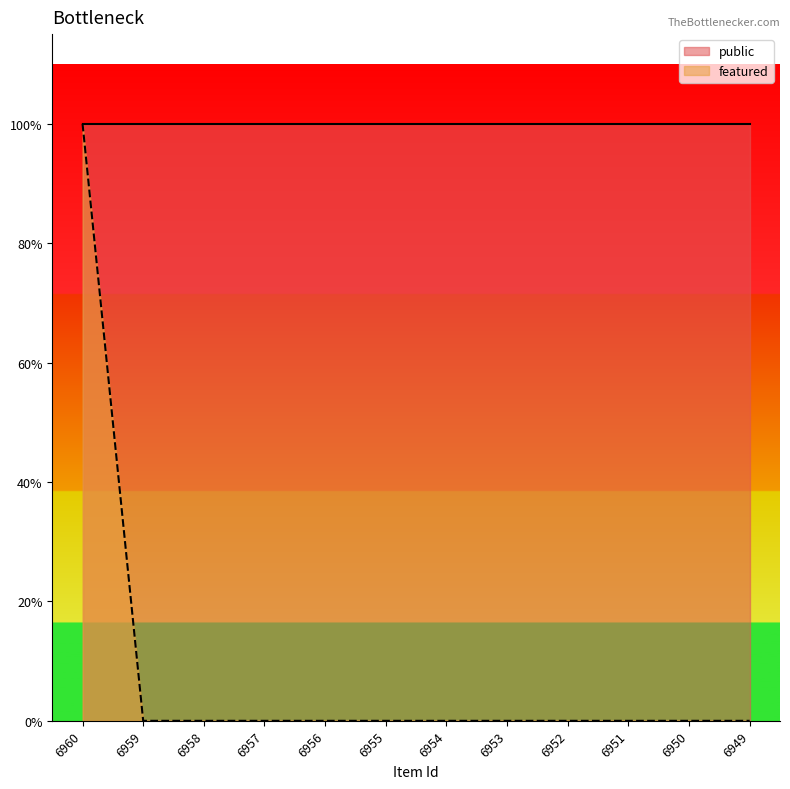

Count the number of categories in the chart.

12